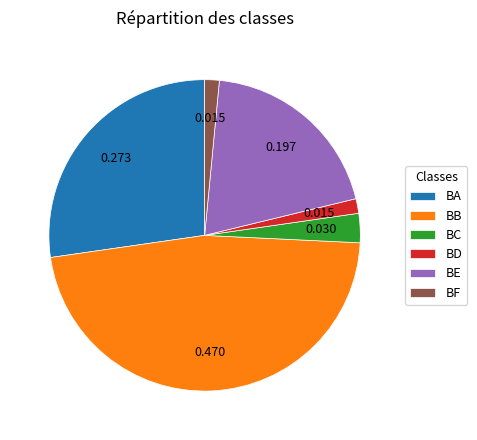

Between BC and BB, which is larger?

BB